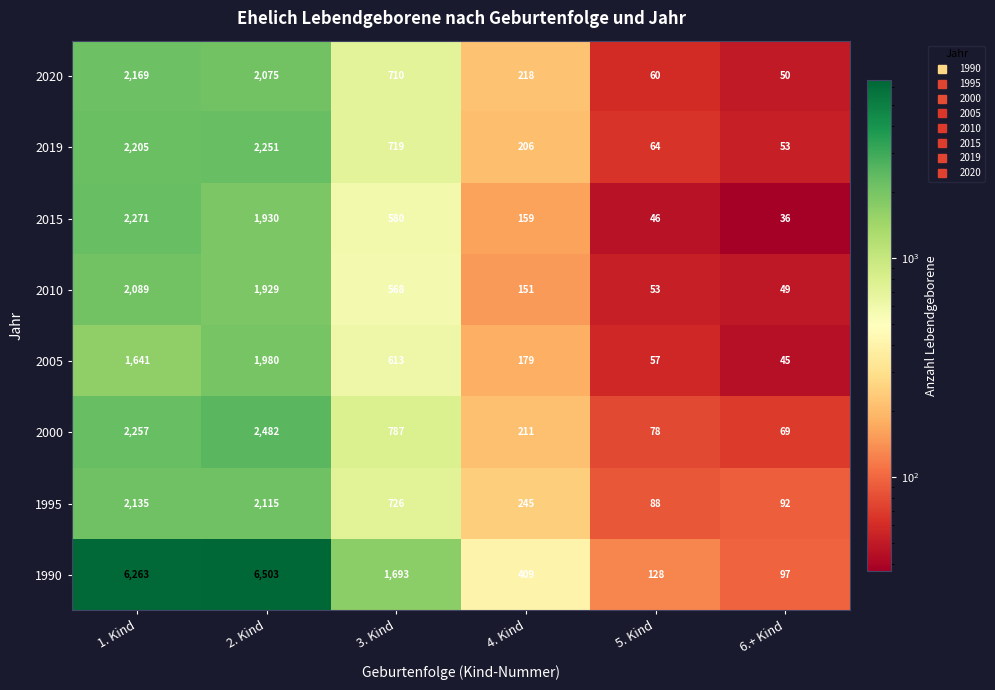

Which series has the largest range (max minus min)?

1990